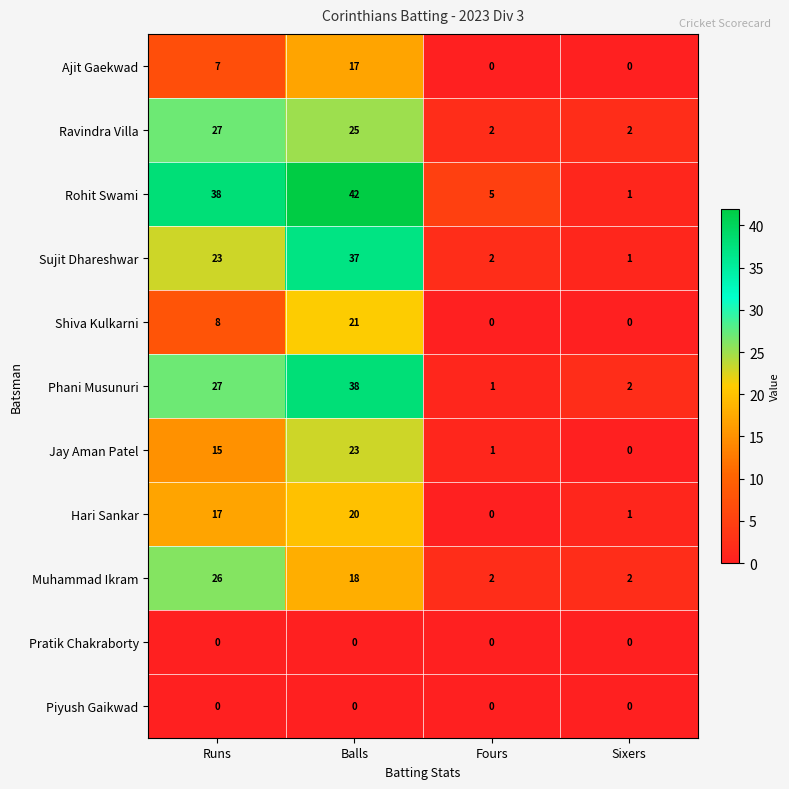

What is the average value of the Muhammad Ikram series?

12